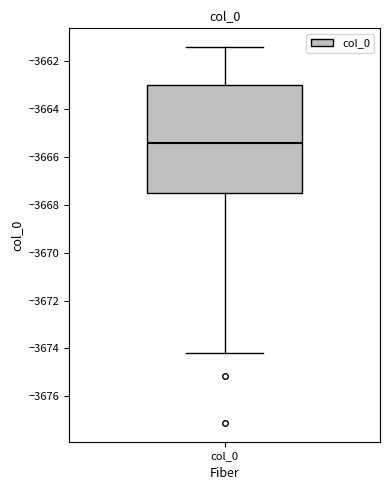

Where is the upper edge of the box for col_0 on the y-axis? The values are not printed on the chart, so give them approximately, as read against the axis.

-3663.0